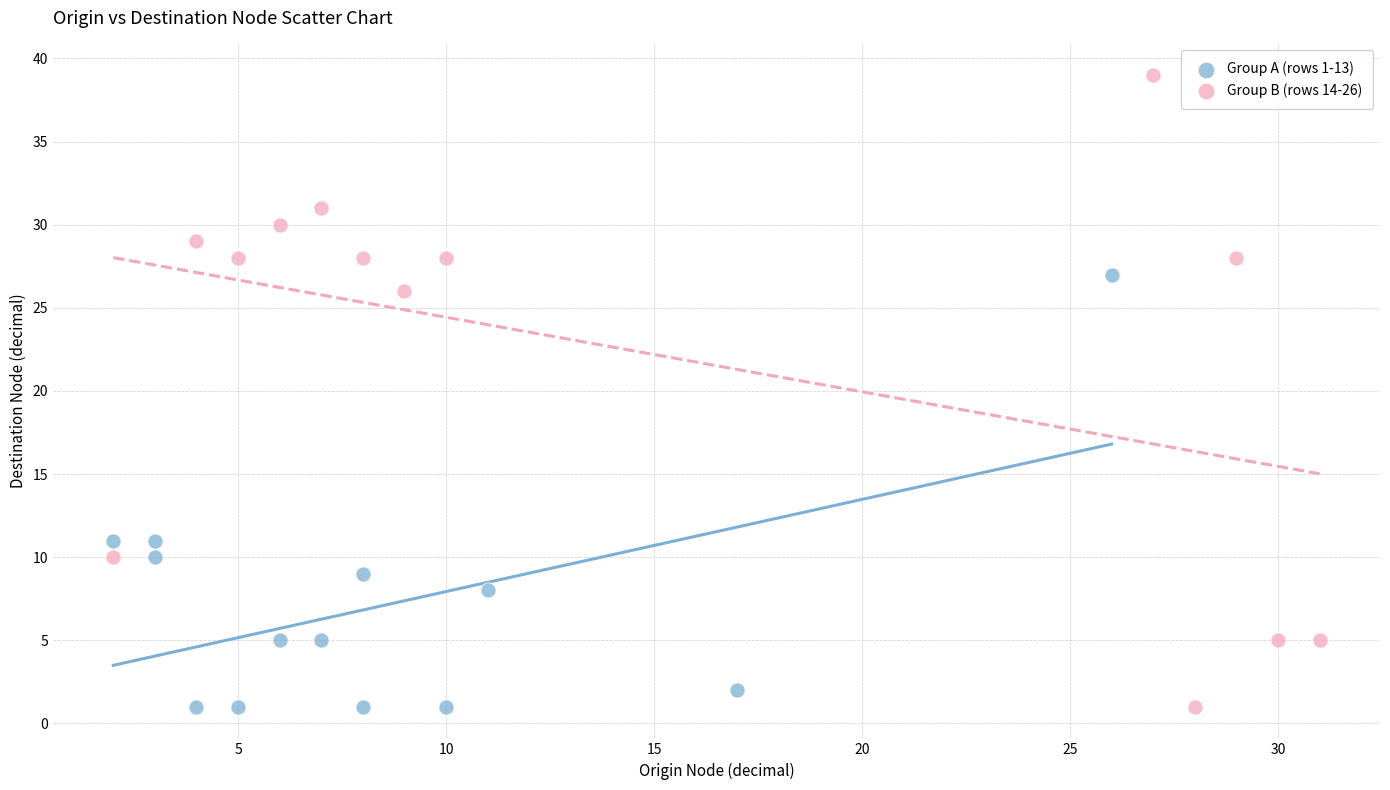

What are all the series names shown in the legend?

Group A (rows 1-13), Group B (rows 14-26)